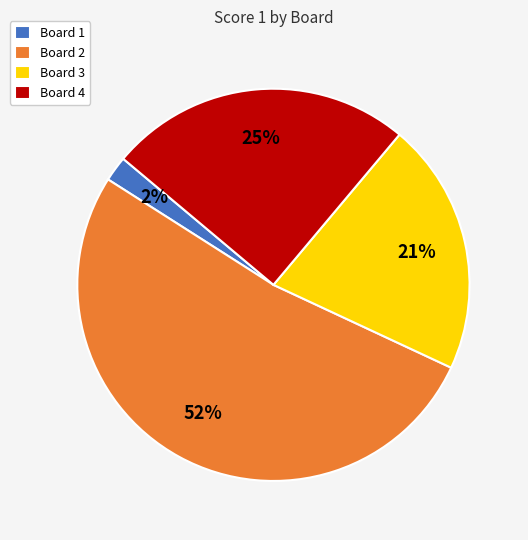

Is it true that Board 3 is 29% of the pie?

False